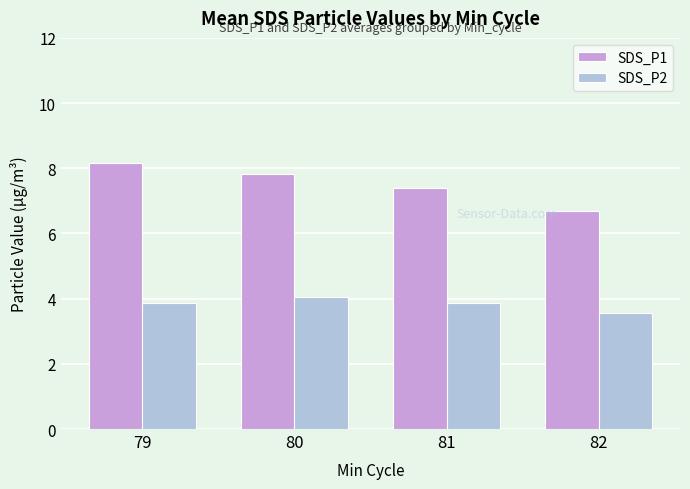

What is the approximate value of SDS_P1 at 79?

8.2